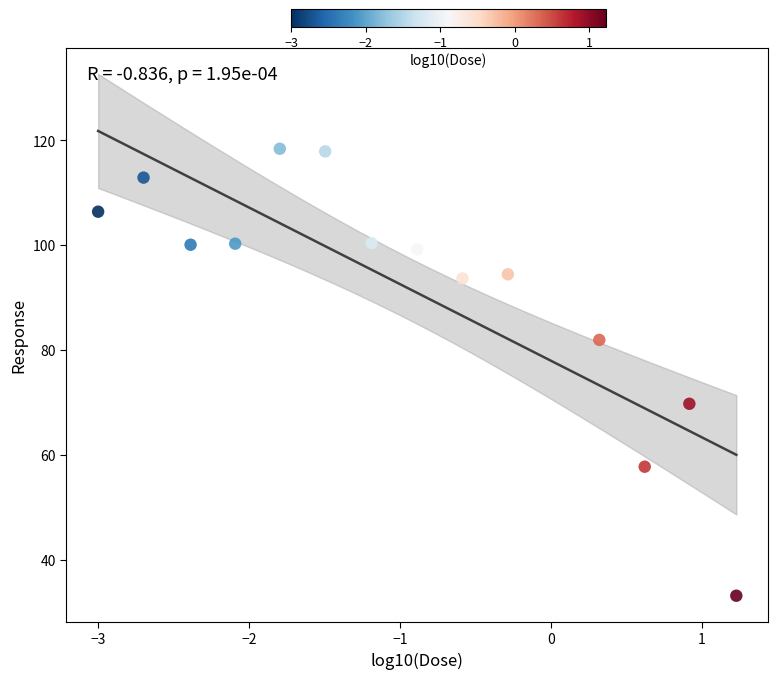

What is the range of X values (max minus min)?

4.2